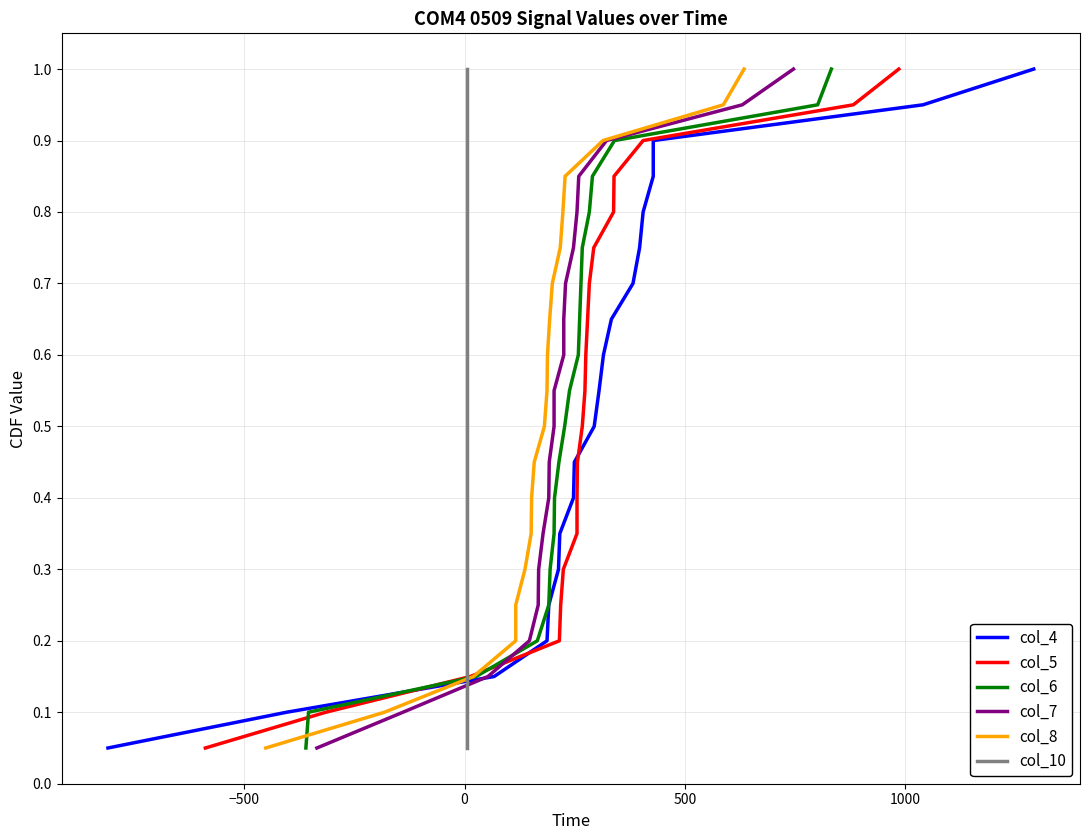

What is the maximum value for col_6?

1.0